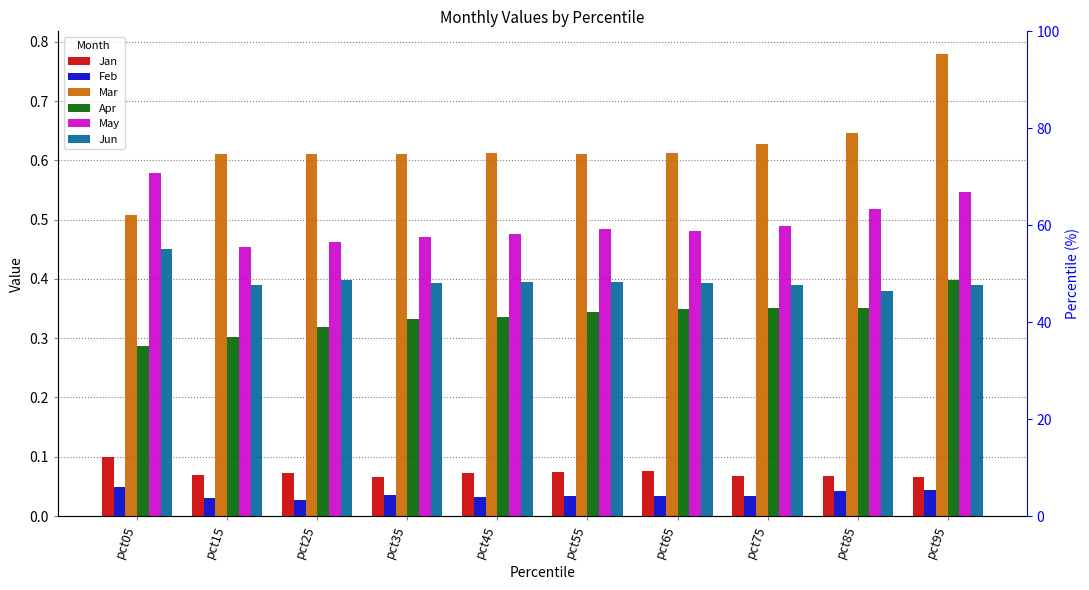

What value does the Jan series have at pct45?

0.1